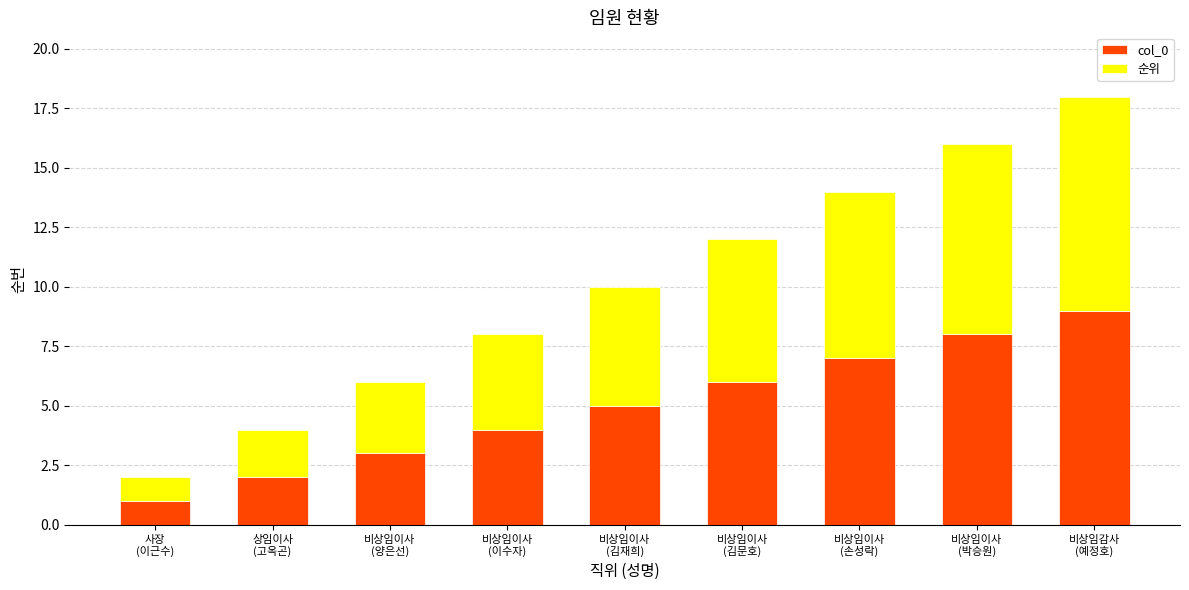

What is the average value of the col_0 series?

5